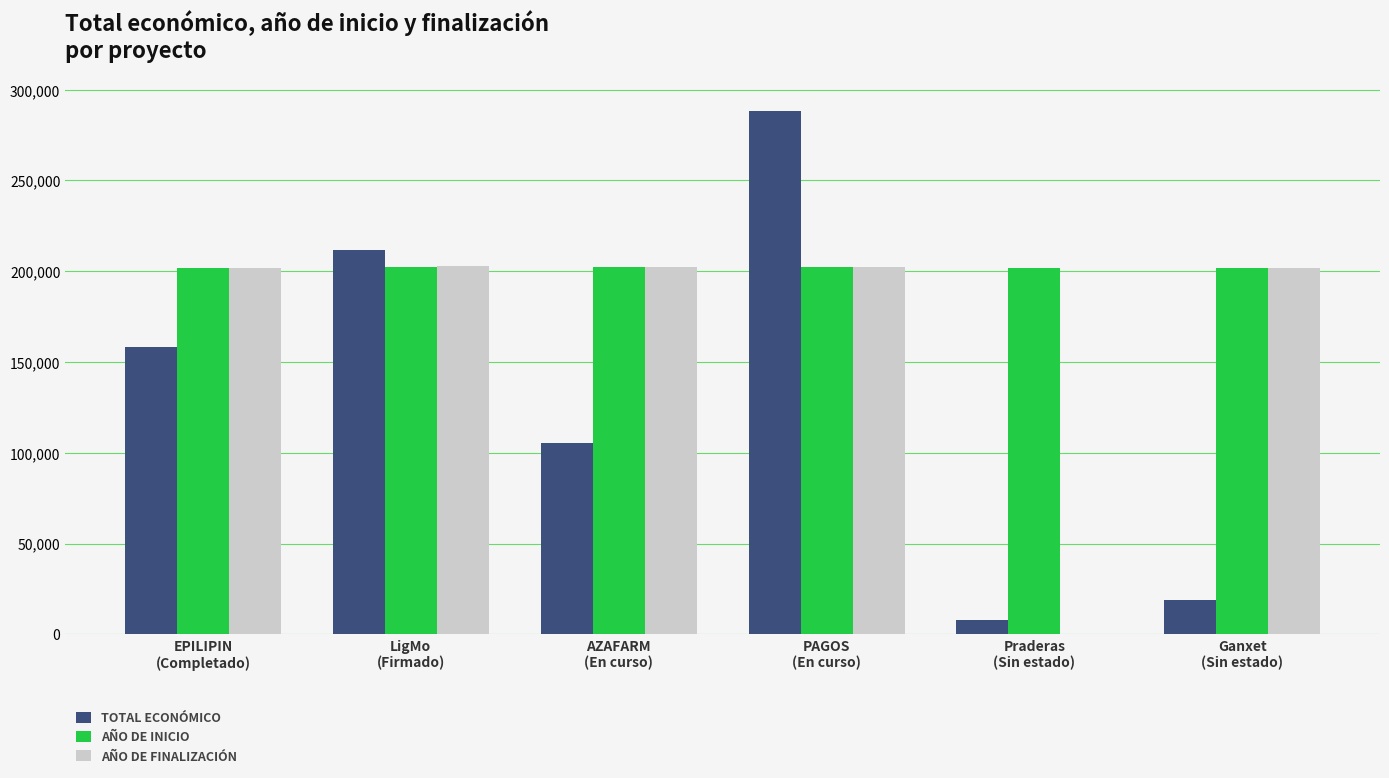

At which category is the sum across all series the highest?

PAGOS
(En curso)